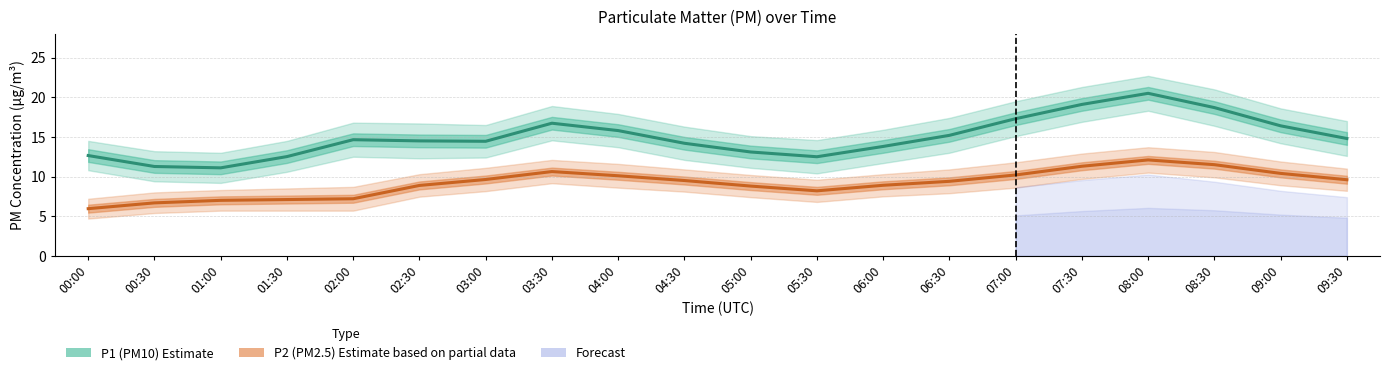

At which category does the chart reach its peak across all series?

08:00